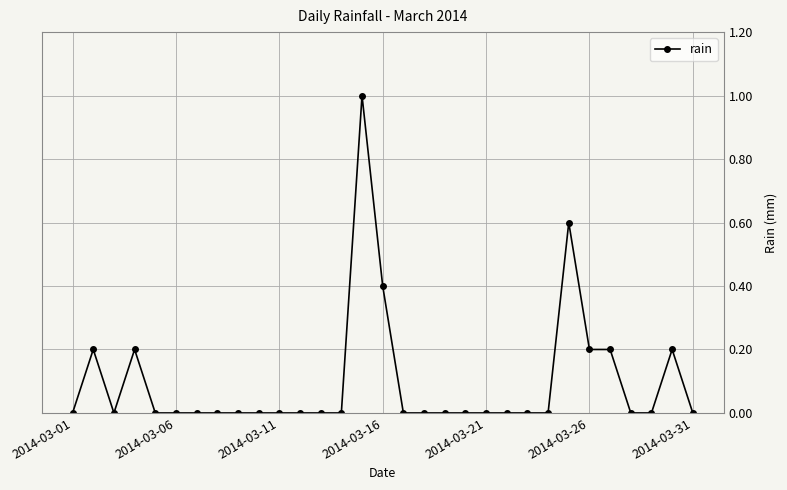

True or false: there are more than 2 points higher than both neighbors.

True